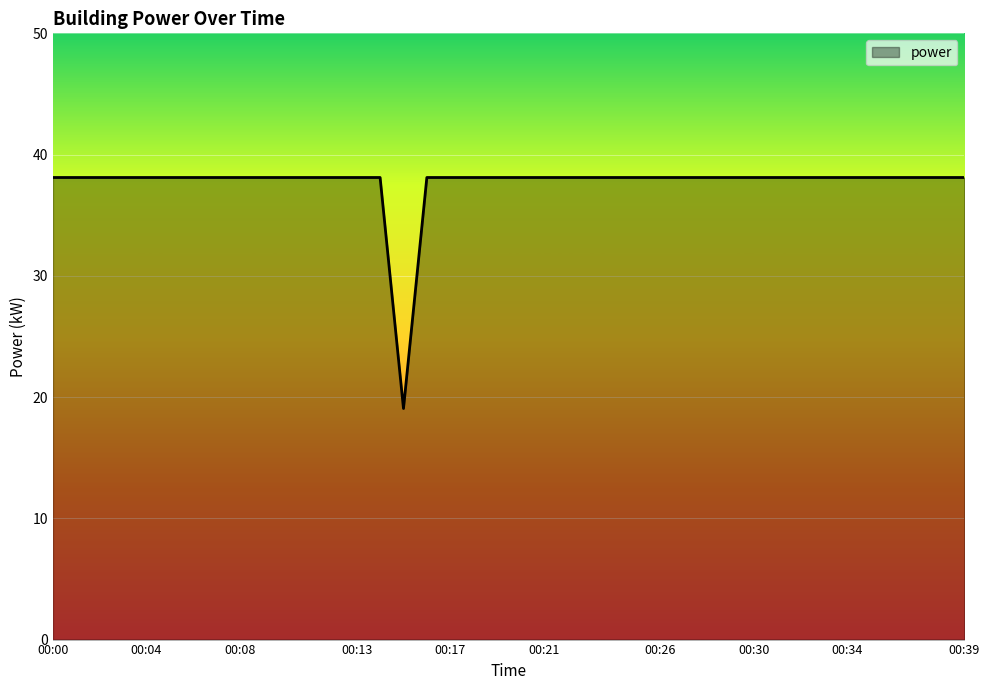

What is the greatest value displayed?

38.1